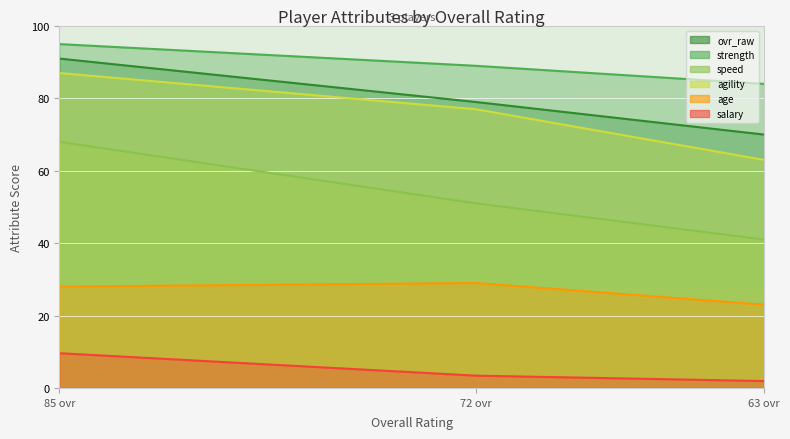

What is the average value of the agility series?

75.7